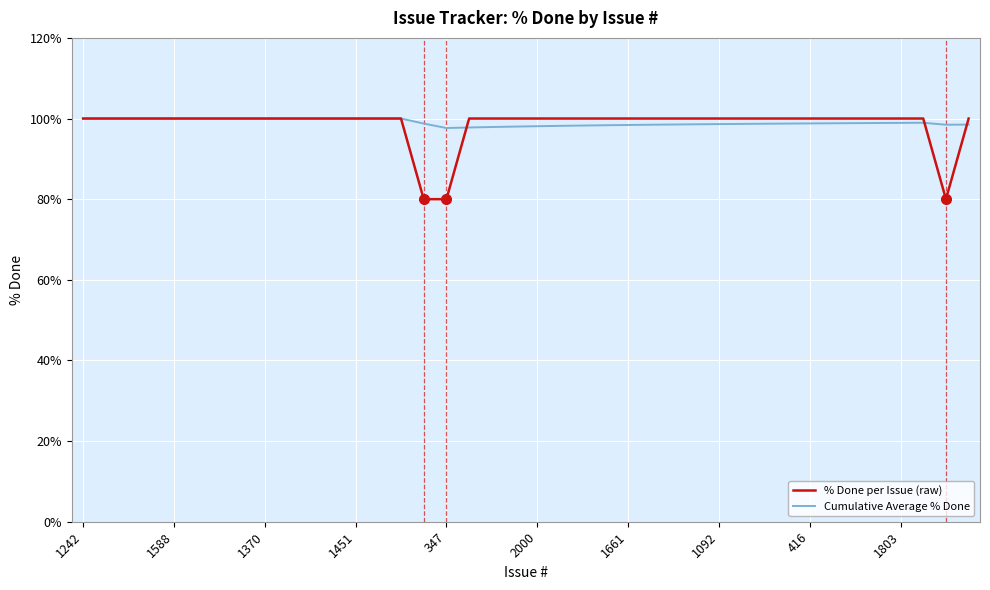

What is the maximum value shown in the chart?

100.0